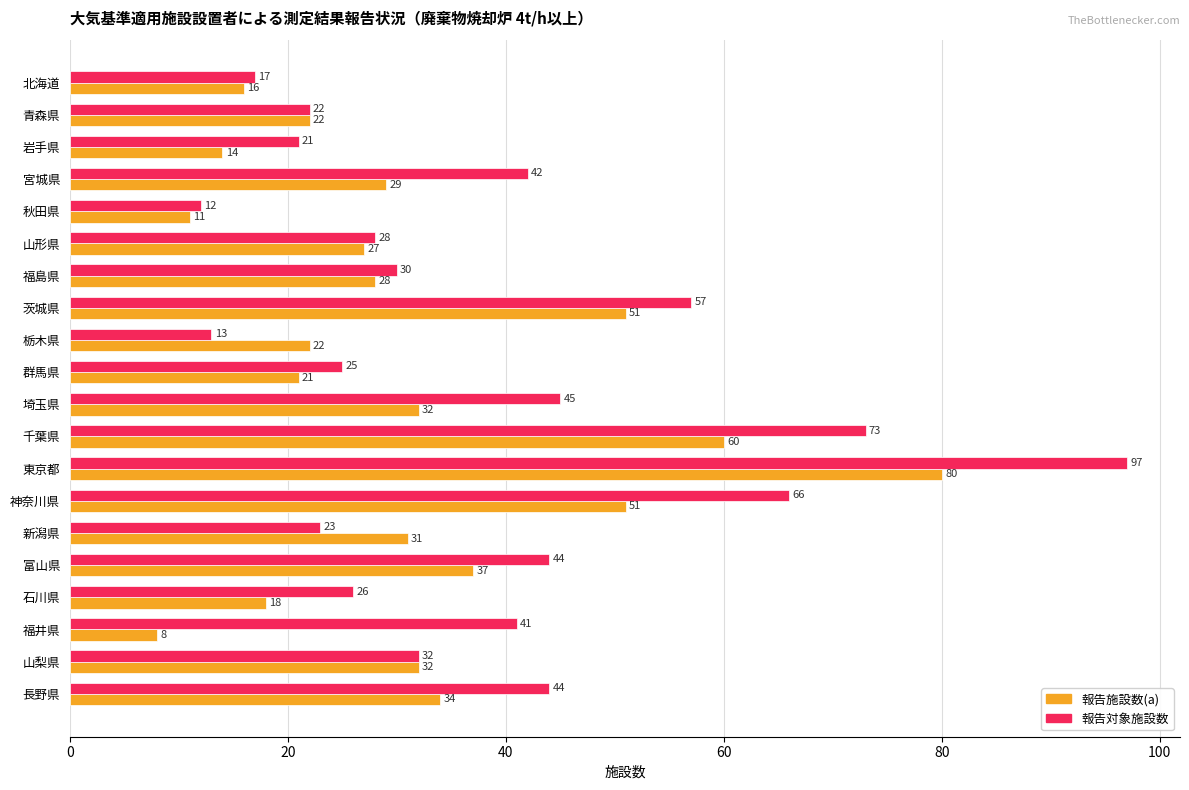

At which category is the sum across all series the highest?

東京都